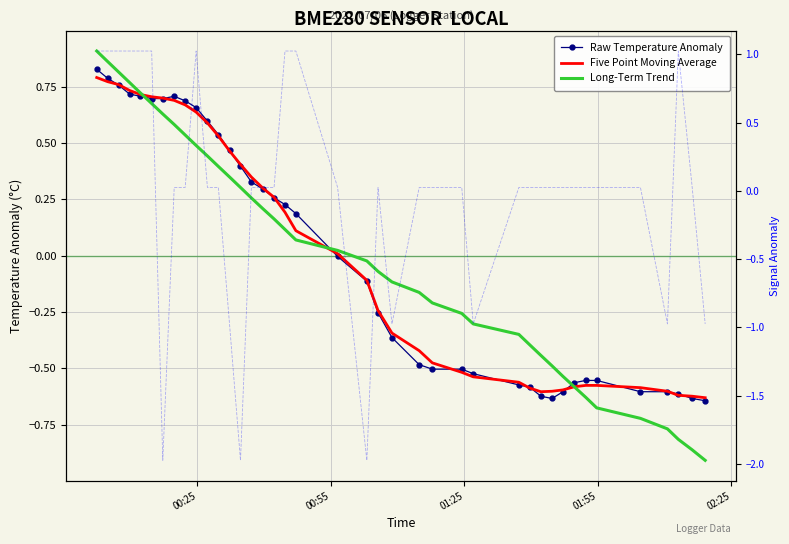

Count the number of categories in the chart.

40